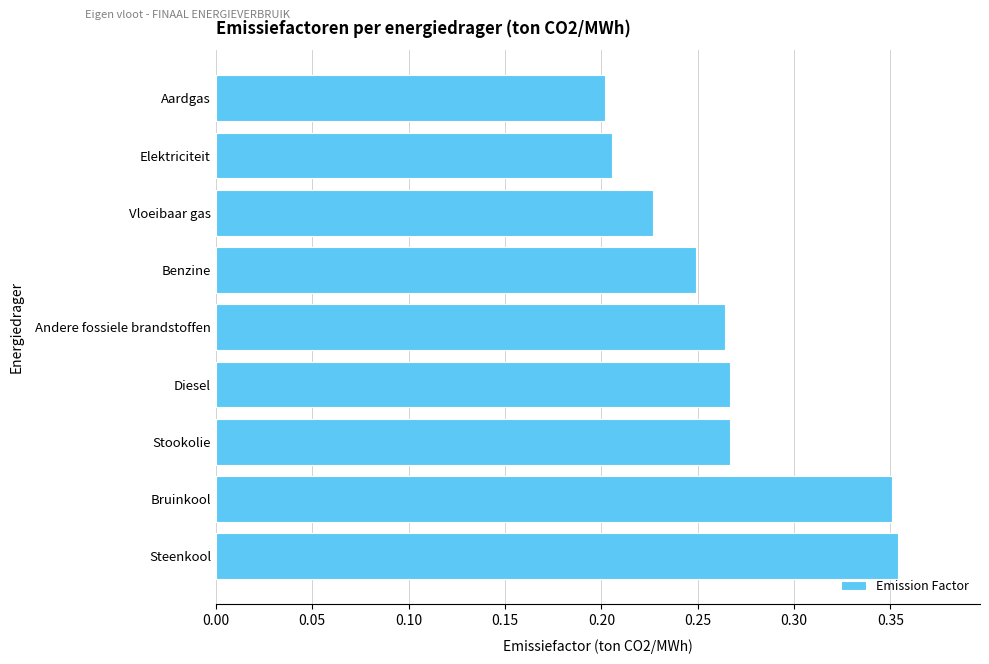

What is the sum of all values?

2.4